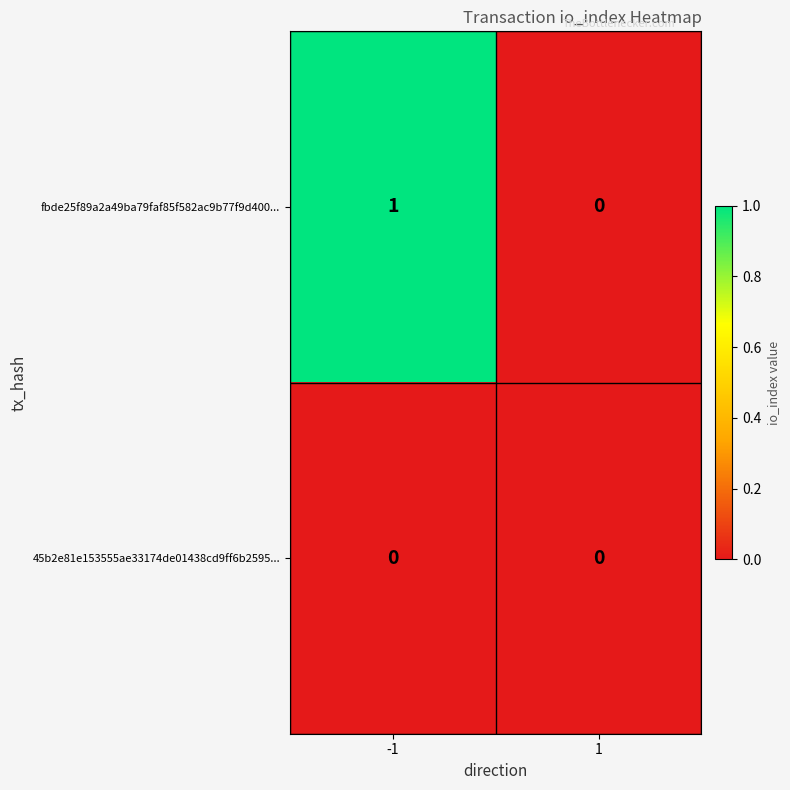

Is it true that fbde25f89a2a49ba79faf85f582ac9b77f9d400... equals 0 at 1?

True